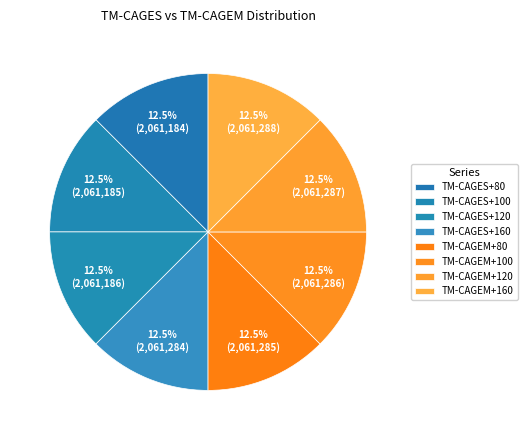

Does TM-CAGEM+160 represent more than half of the total?

No